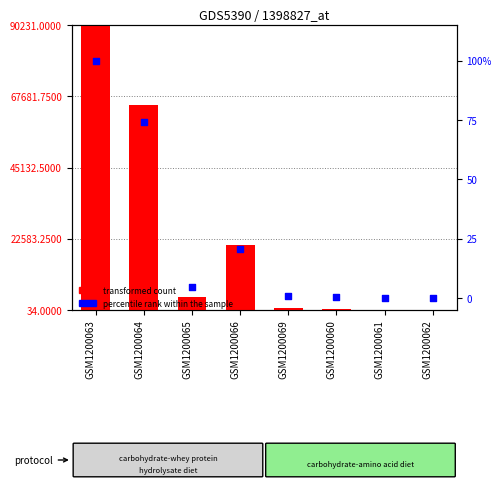

At which category is the sum across all series the highest?

GSM1200063